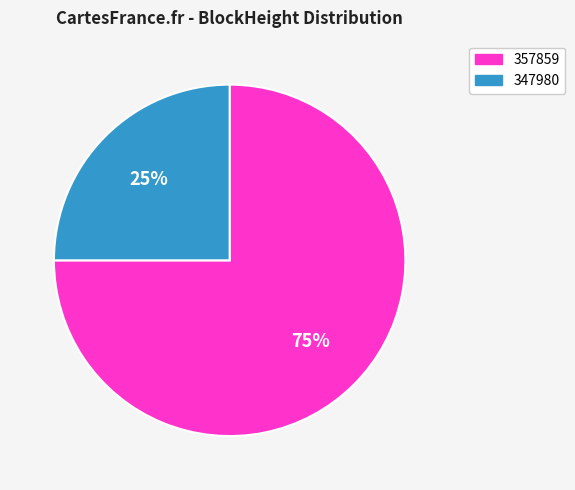

Rank the categories by value from lowest to highest.

347980, 357859